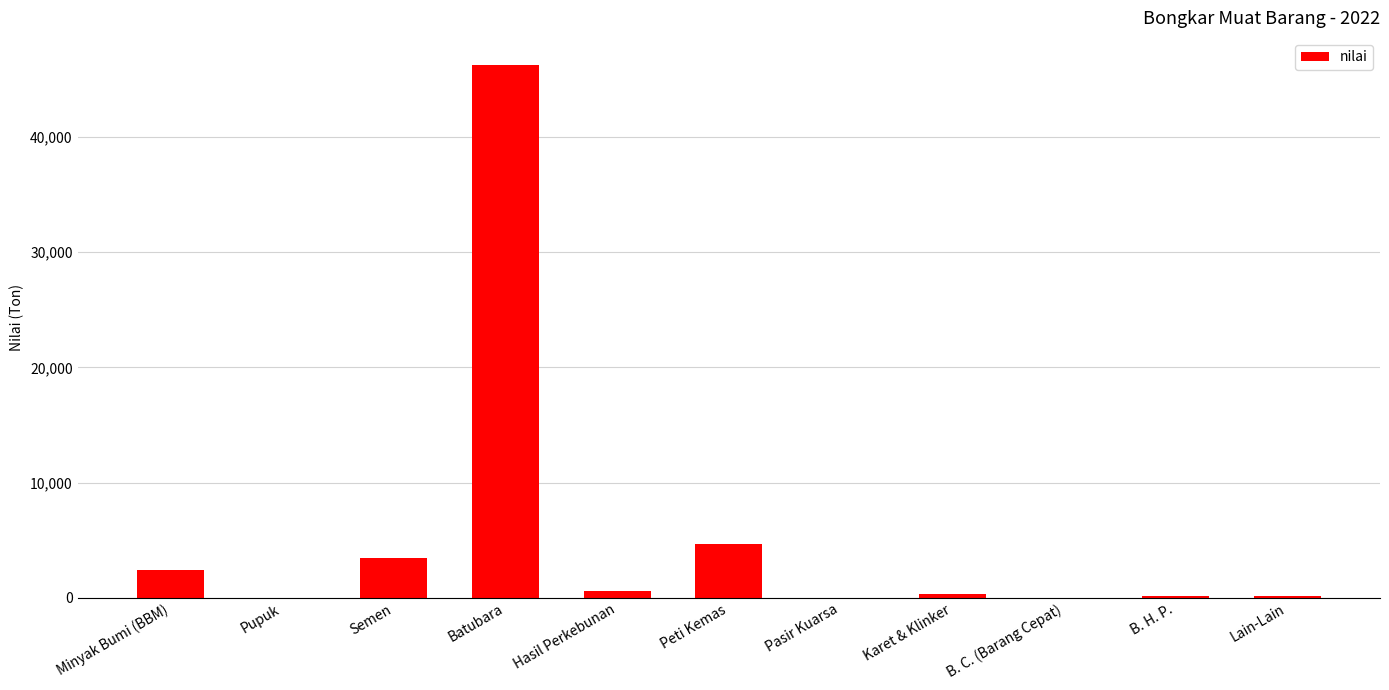

Where is the data nearest to the value 23141?

Peti Kemas